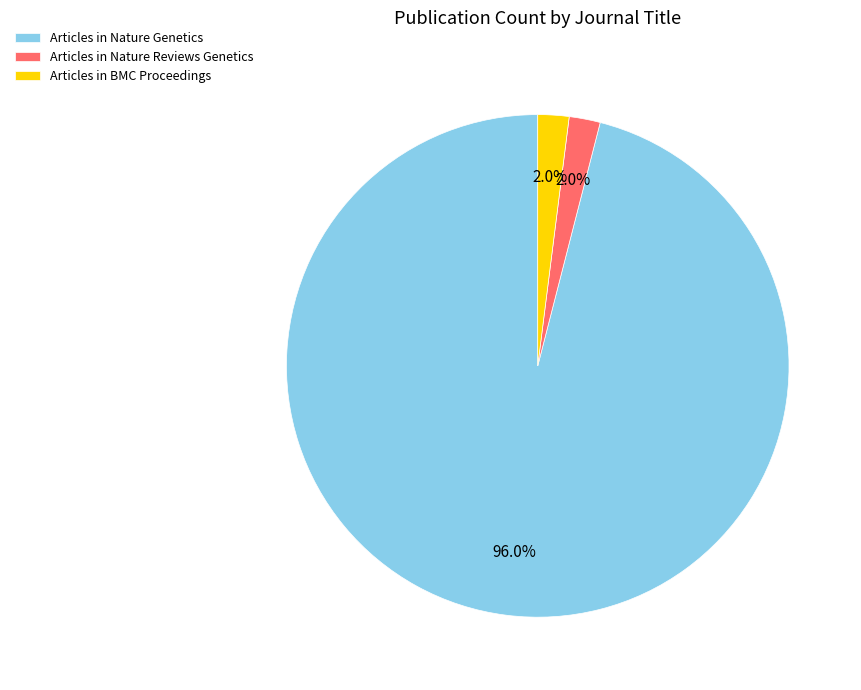

Combined, do Articles in Nature Reviews Genetics and Articles in Nature Genetics account for over 50%?

Yes